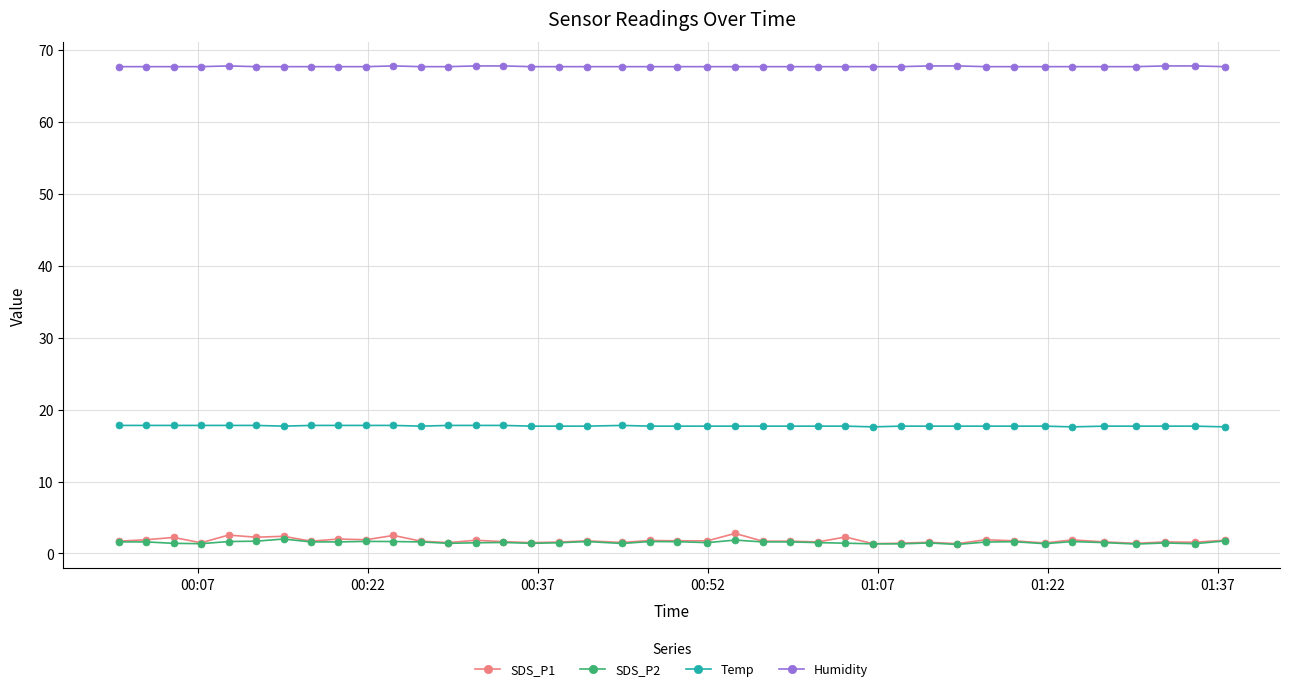

Is this an area chart (filled region under the line)?

No